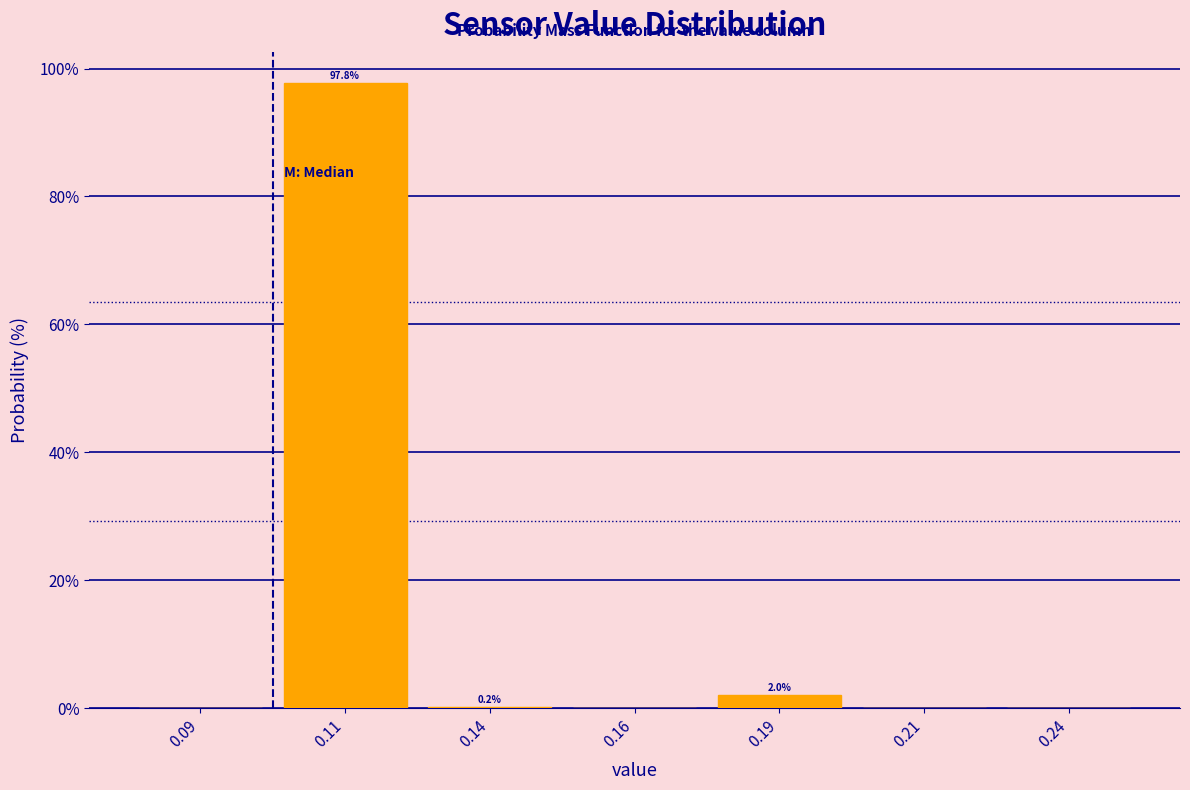

The value at 0.16 is -31.3. True or false?

False